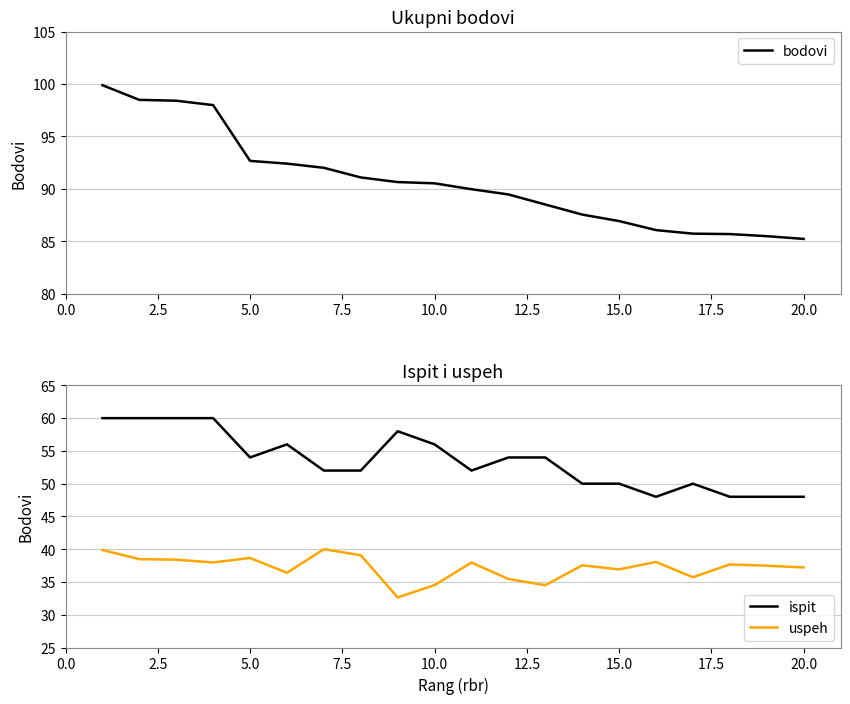

At how many categories does at least one series exceed 44?

20